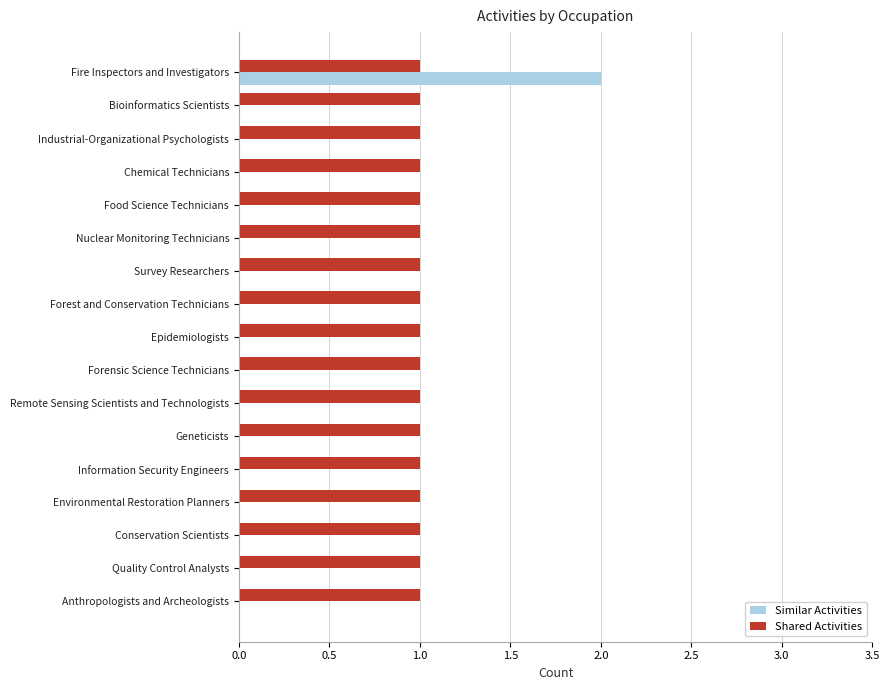

Which category has the highest value across all series?

Fire Inspectors and Investigators